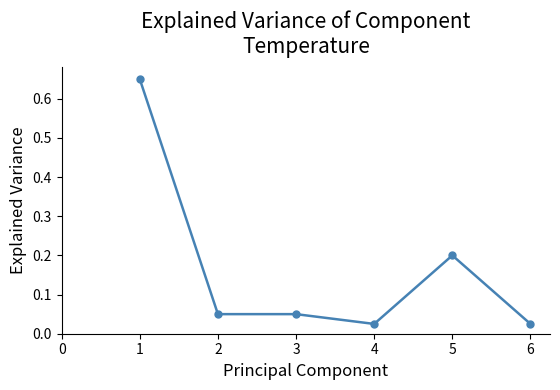

What is the difference between the maximum and minimum values?

0.6